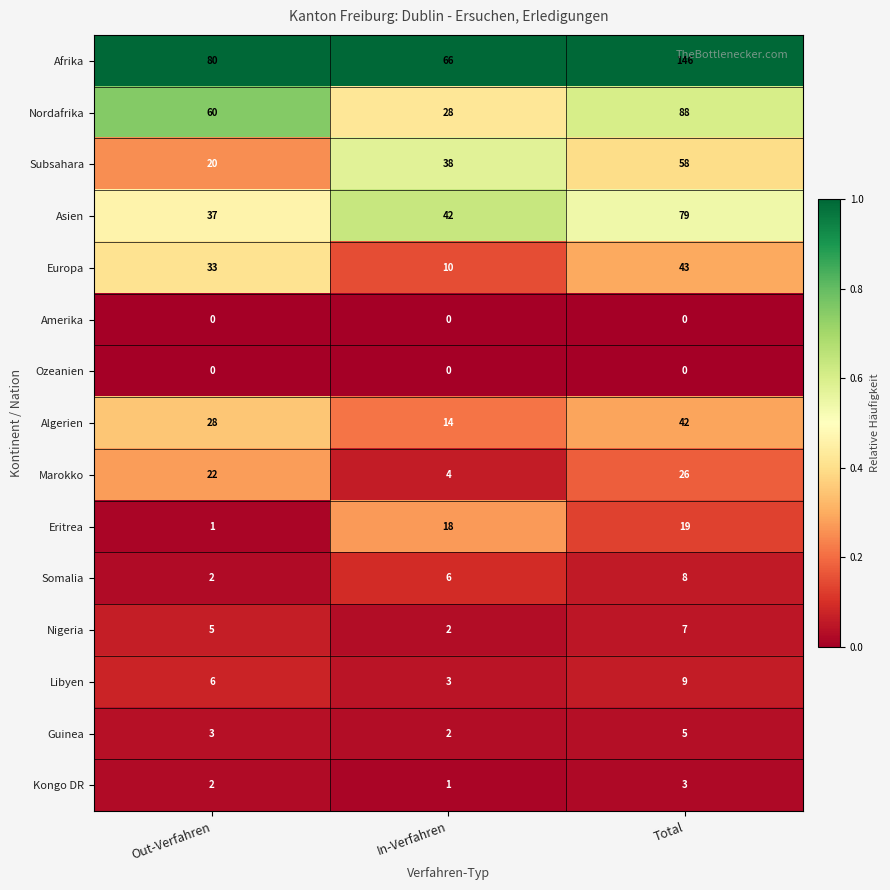

What is the sum of the Eritrea values at Total and Out-Verfahren?

20